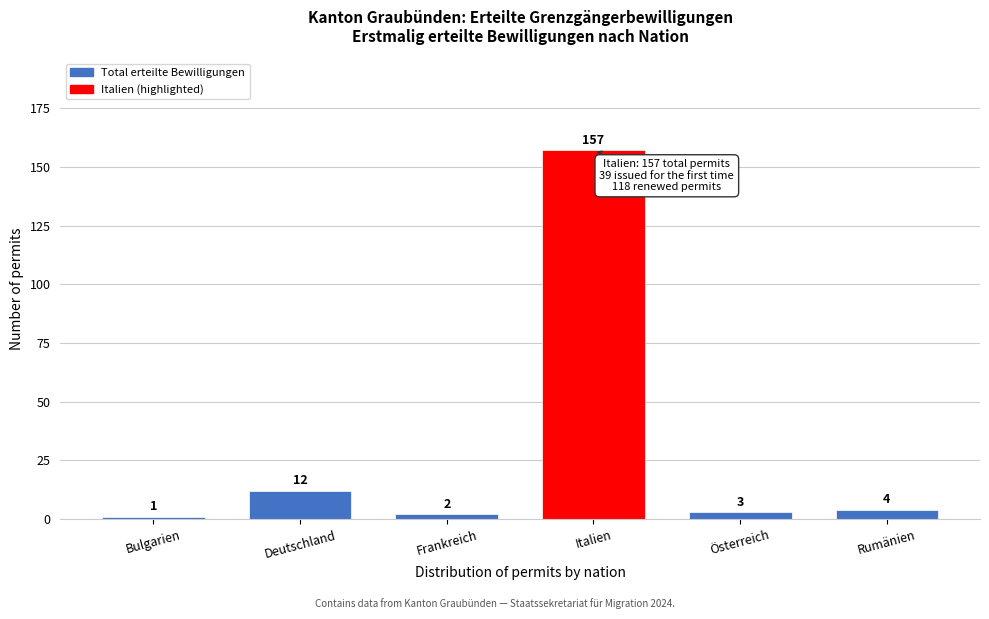

Reading right to left, what are all the values shown in this chart?

Rumänien=4	Österreich=3	Italien=157	Frankreich=2	Deutschland=12	Bulgarien=1